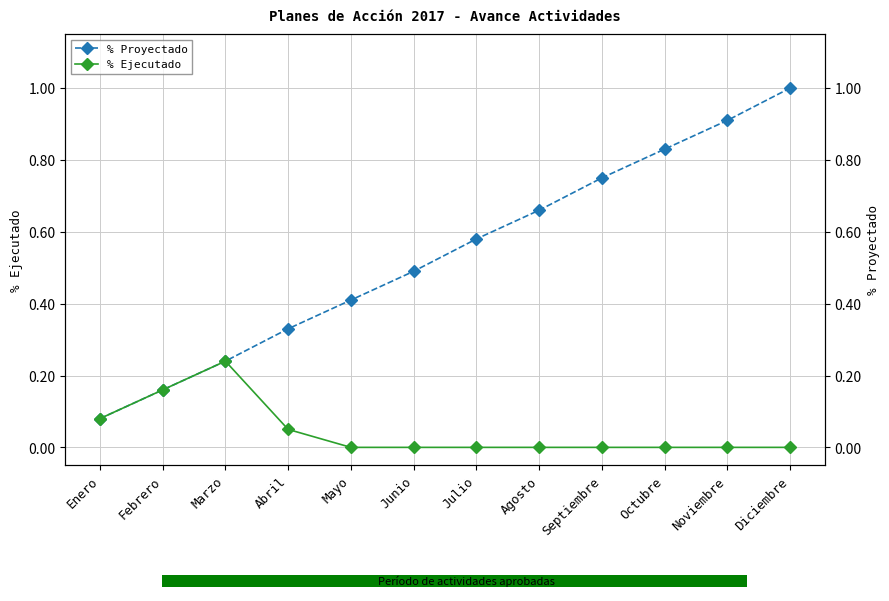

Which series has the largest total across all categories?

% Proyectado